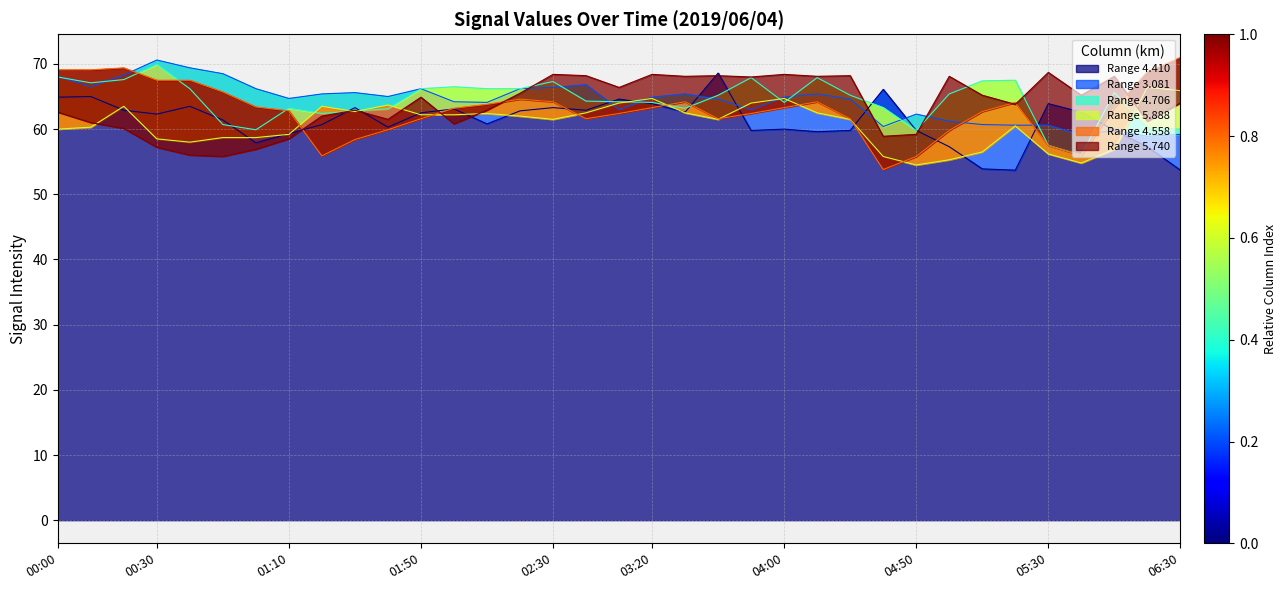

How many times do 5.888 and 4.410 cross each other?

17